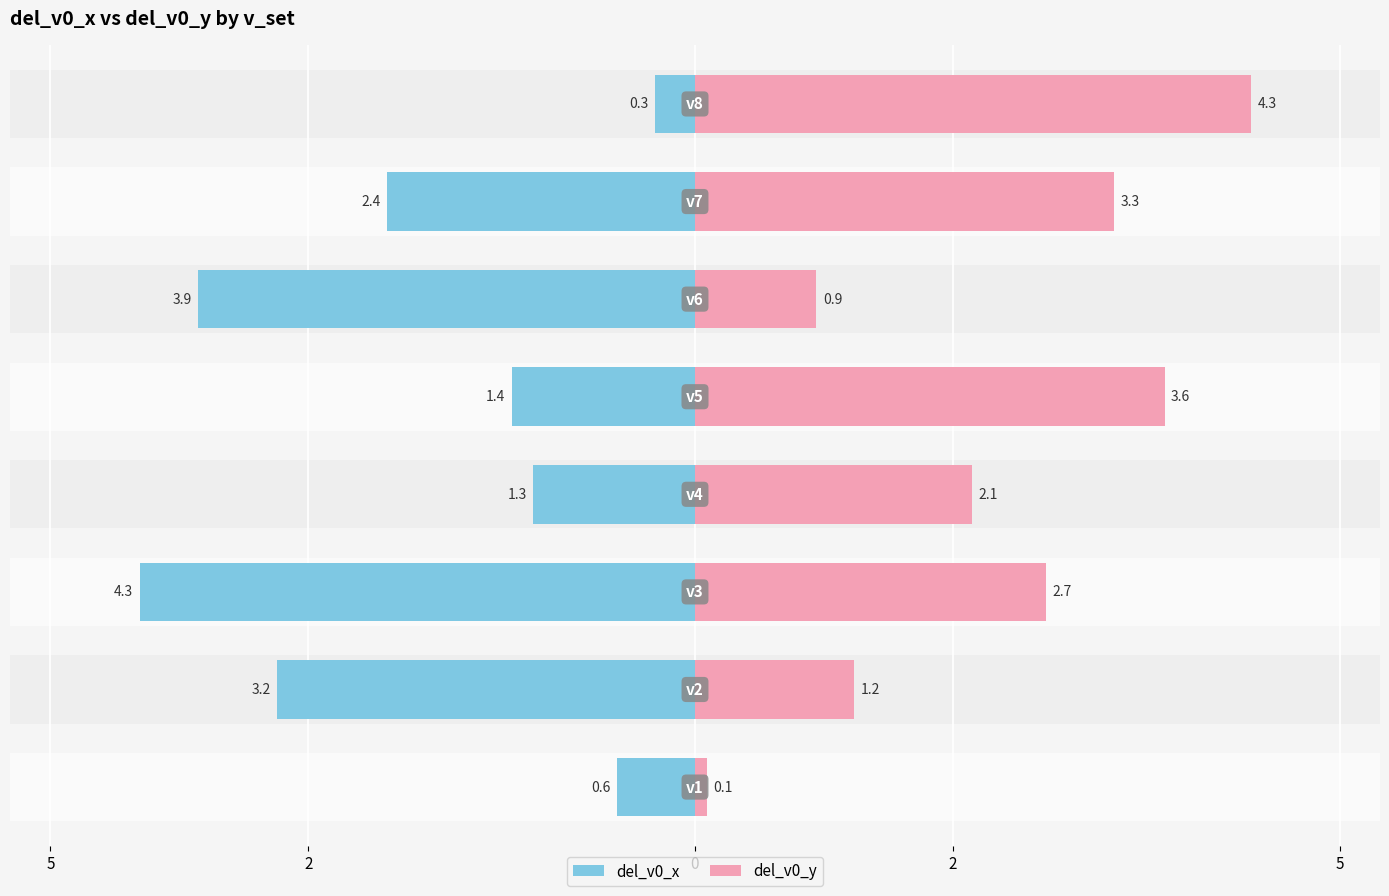

What is the minimum value for del_v0_x?

-4.3